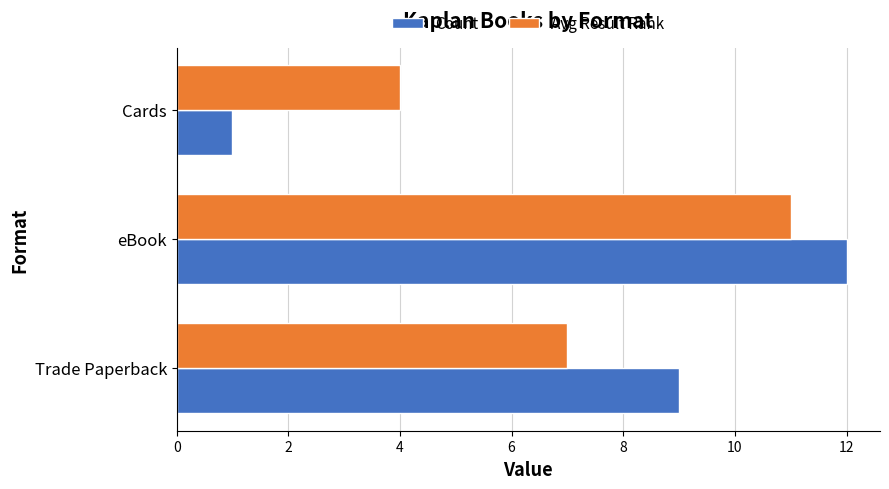

Is the value of Count at eBook greater than the value of Avg Result Rank at eBook?

Yes